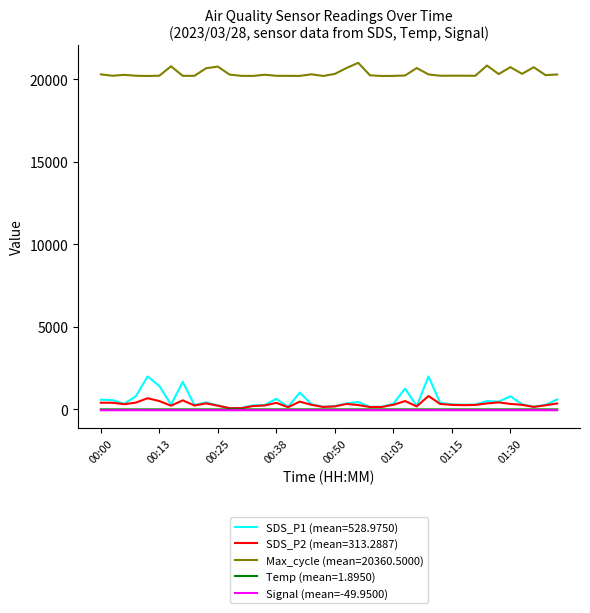

How many lines are shown in the chart?

5